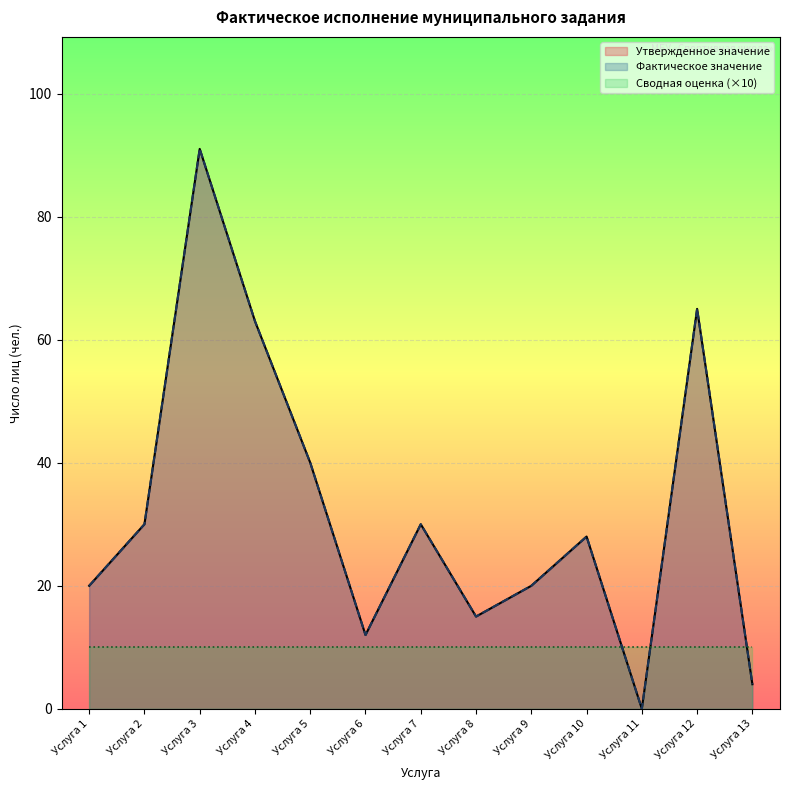

At which label does Фактическое значение first exceed 28?

Услуга 2